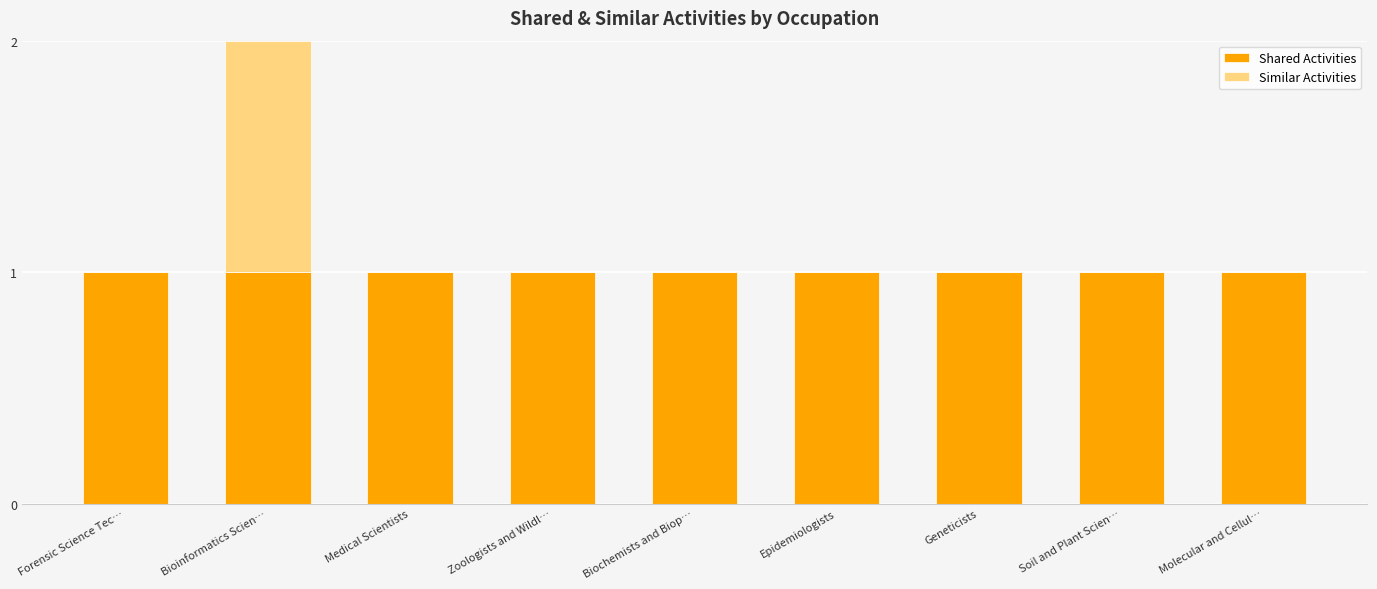

At which category is the sum across all series the highest?

Bioinformatics Scien…